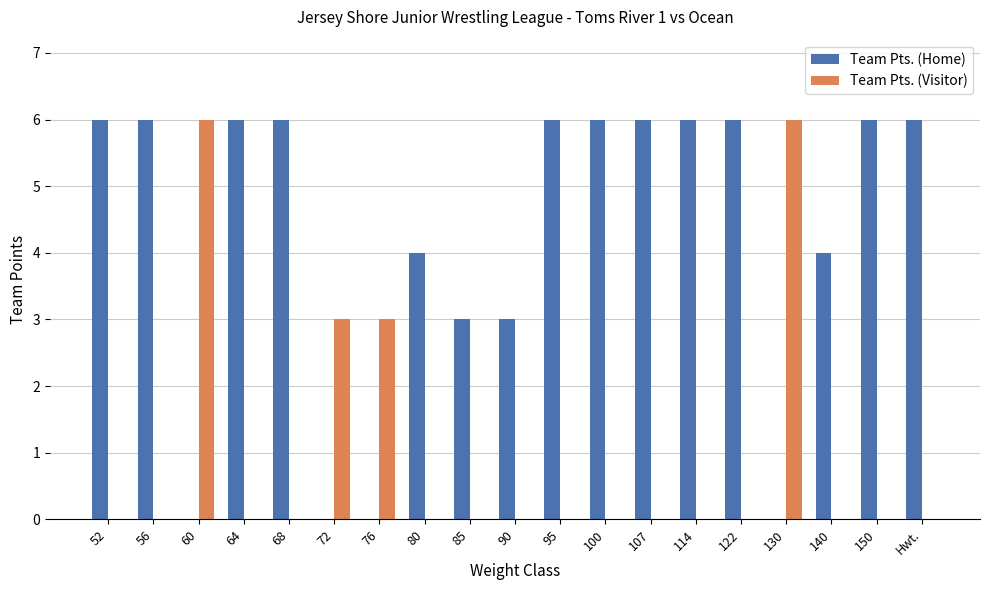

Is it true that Team Pts. (Visitor) equals -2 at 100?

False